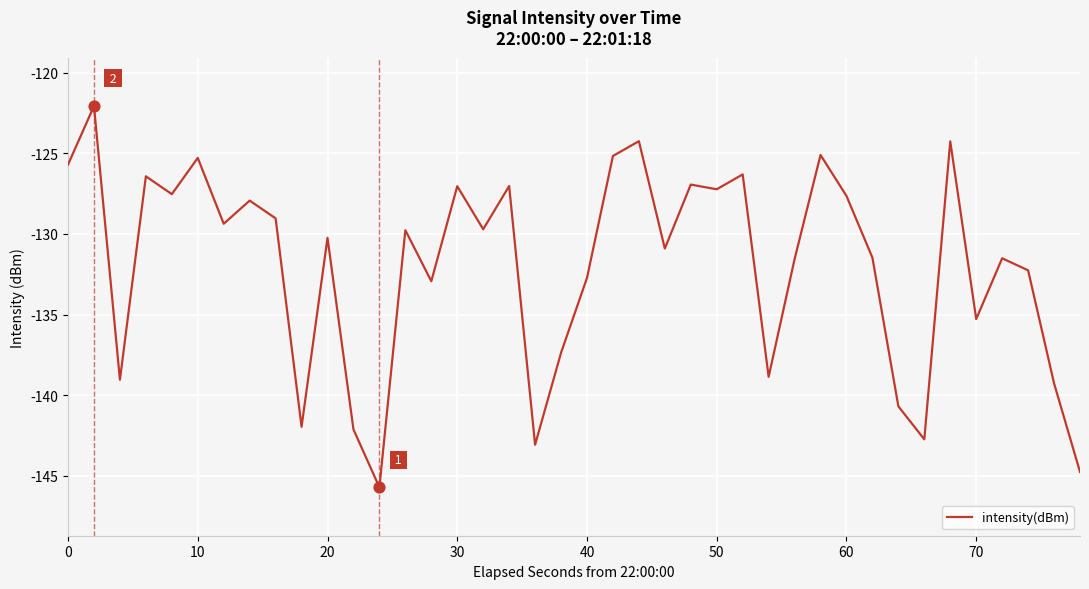

What is the difference between the maximum and minimum values?

23.6